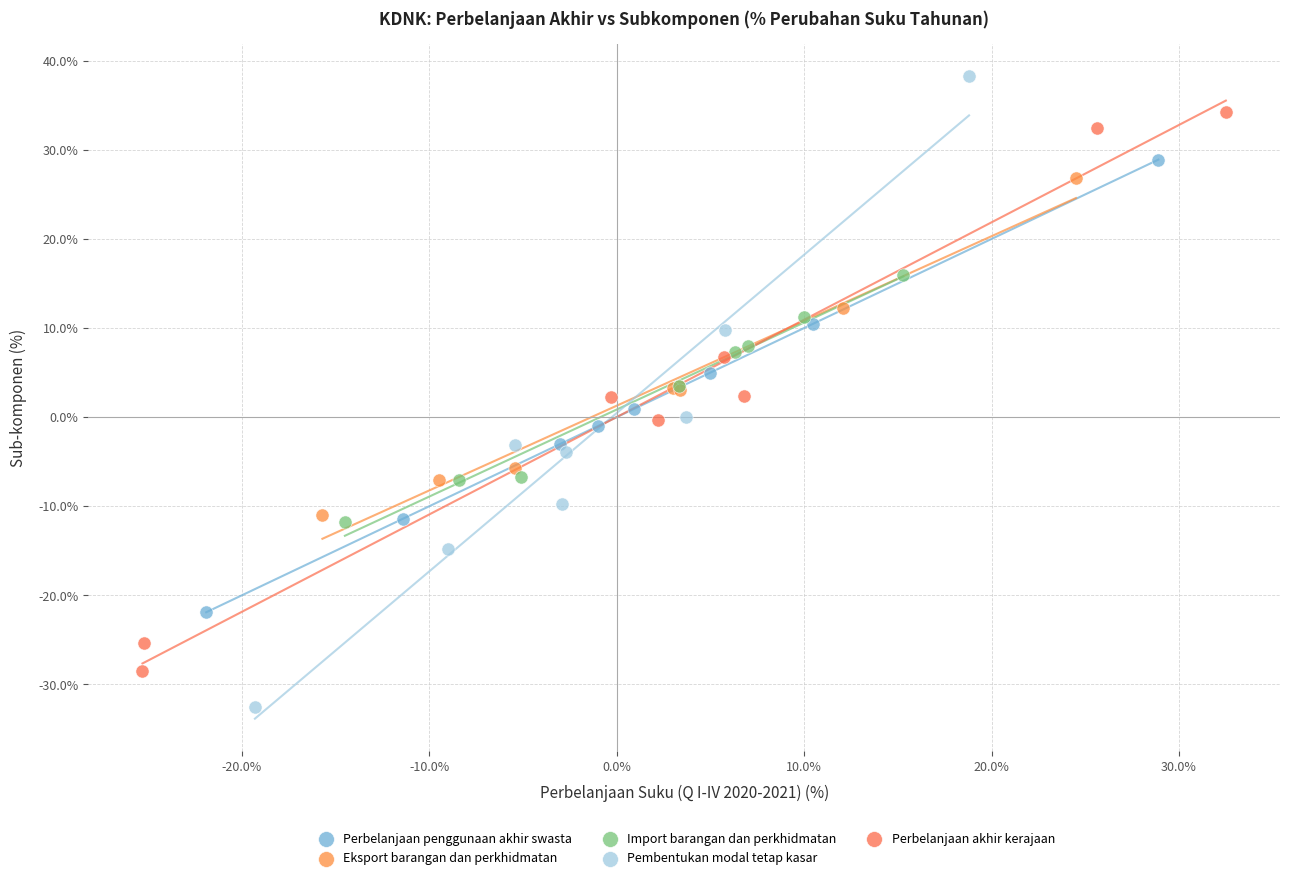

Which series has the widest spread of Y values?

Pembentukan modal tetap kasar